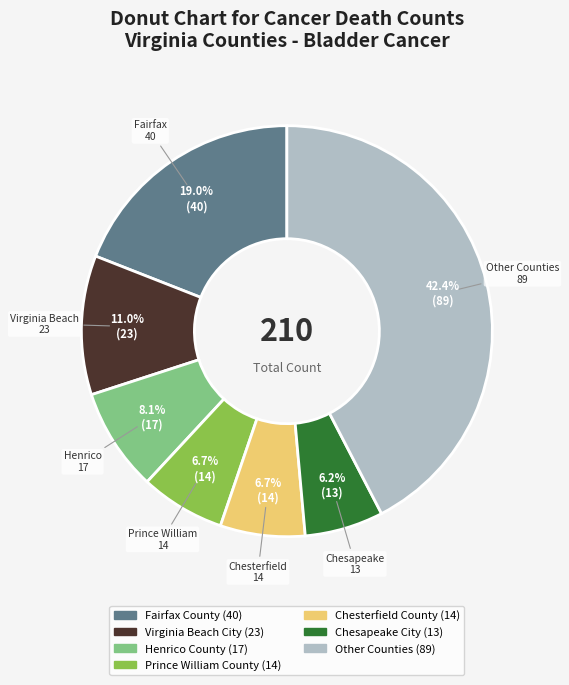

Does any single category account for the majority?

No